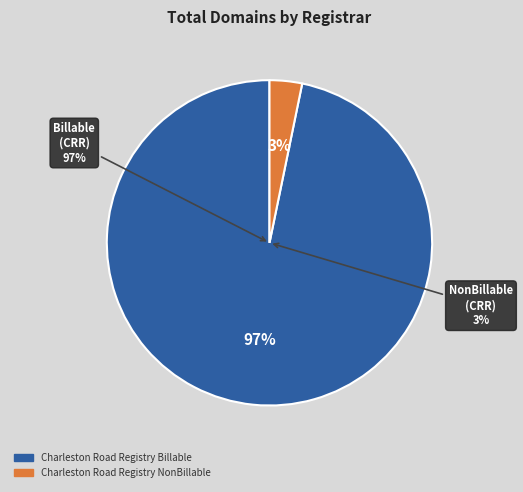

What is the majority slice?

Charleston Road Registry Billable